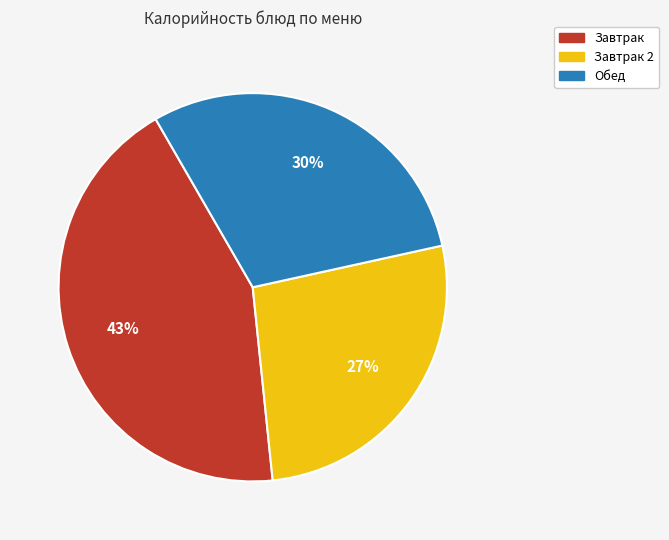

Count the number of slices in the pie.

3